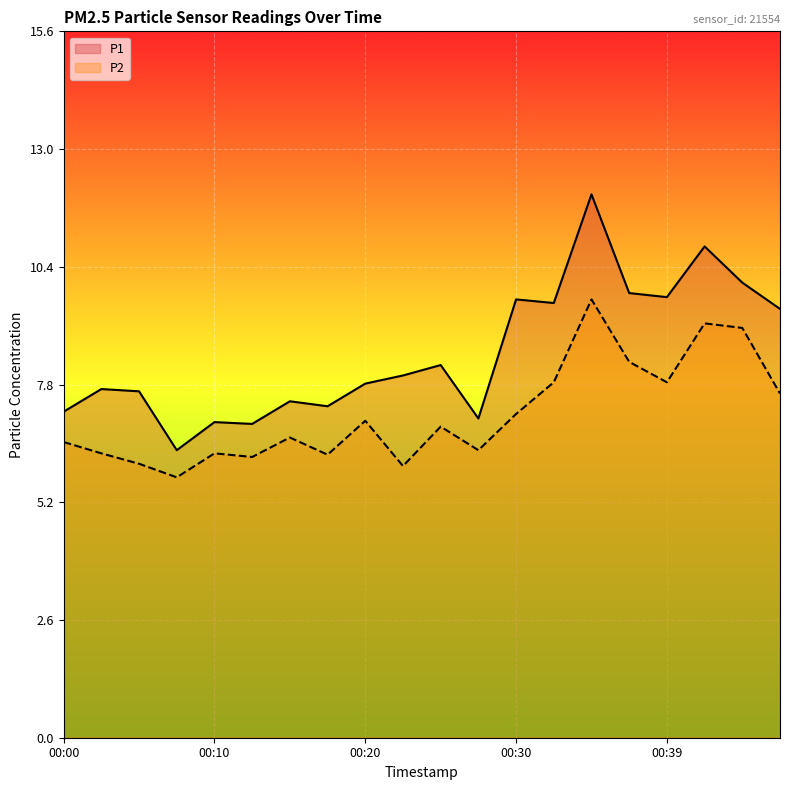

True or false: P1 and P2 intersect in this chart.

False